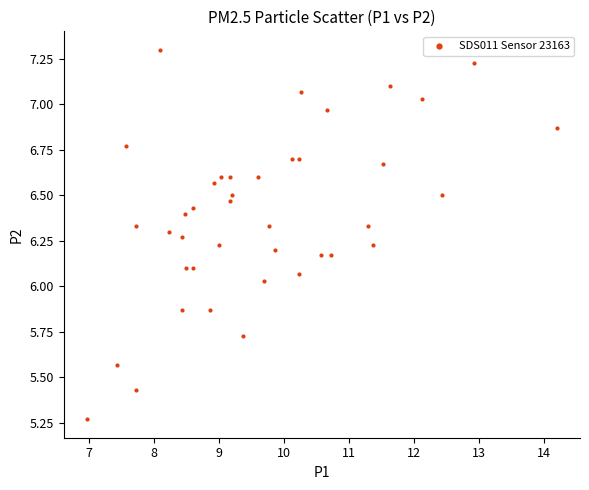

What is the range of Y values (max minus min)?

2.0